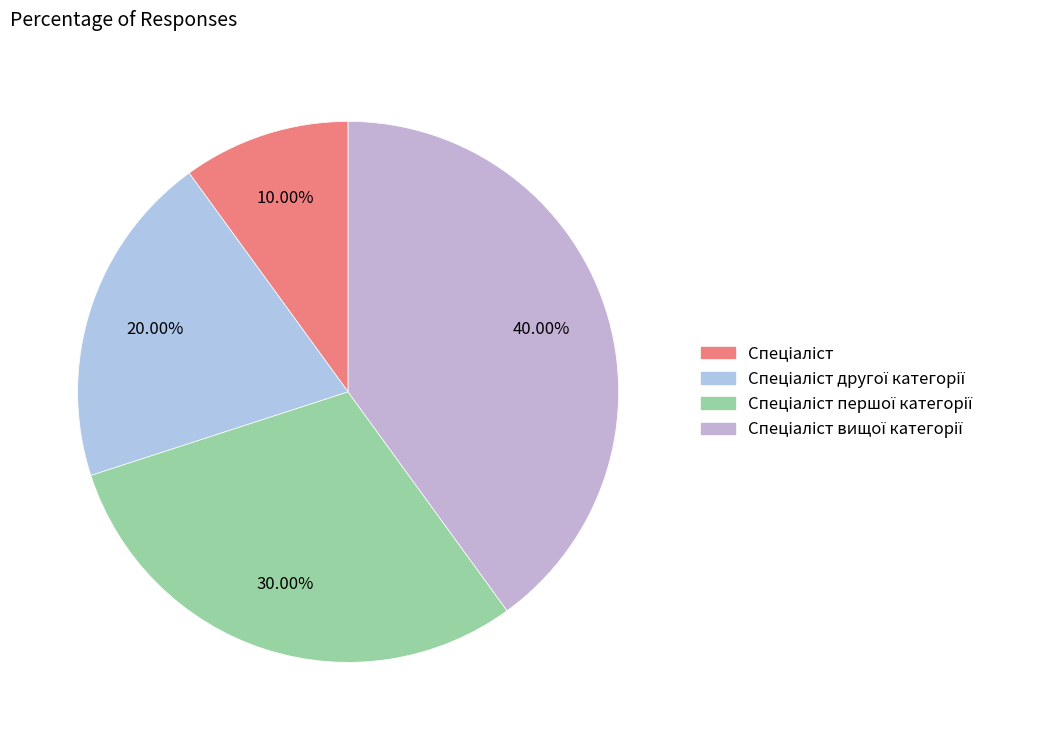

What is the ratio of the value at Спеціаліст to the value at Спеціаліст першої категорії?

0.3